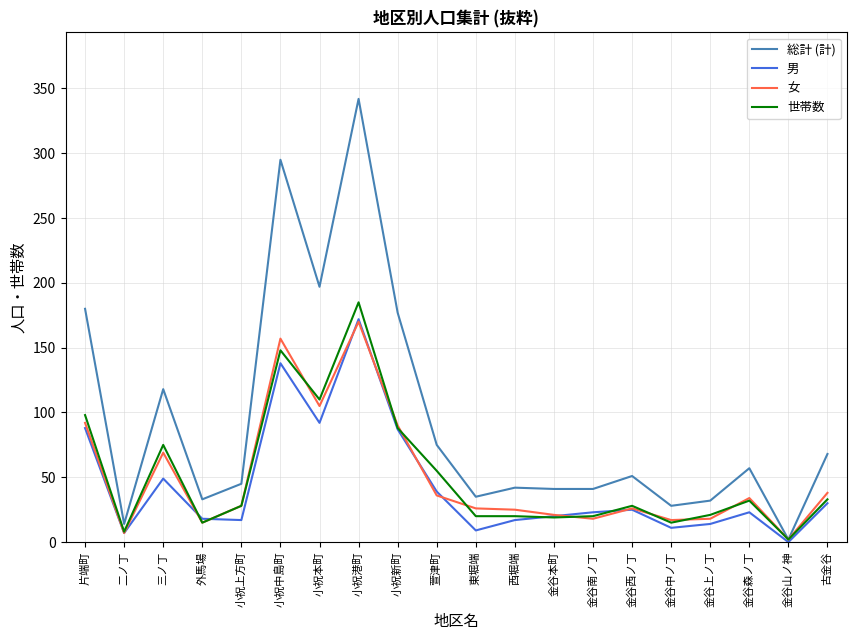

What position from the right is 小祝上方町?

16